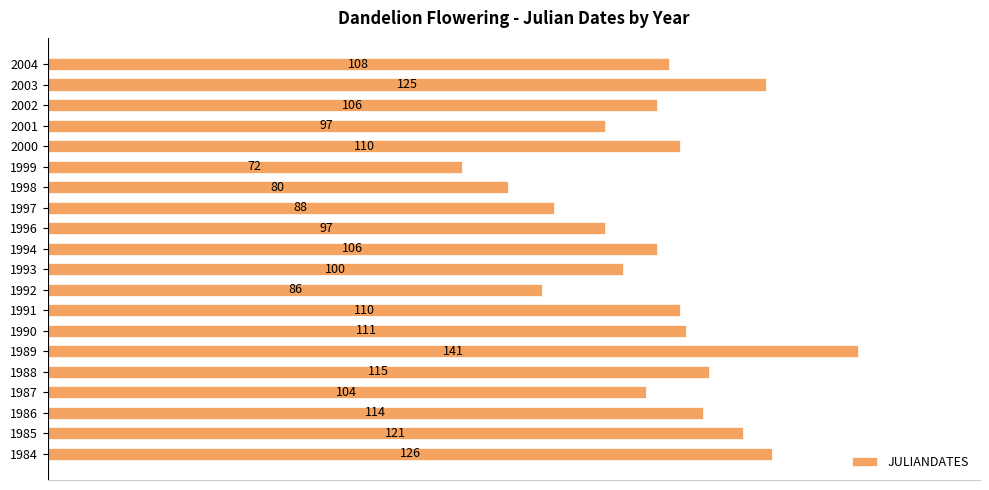

Reading top to bottom, extract all data points from this chart.

2004=108	2003=125	2002=106	2001=97	2000=110	1999=72	1998=80	1997=88	1996=97	1994=106	1993=100	1992=86	1991=110	1990=111	1989=141	1988=115	1987=104	1986=114	1985=121	1984=126